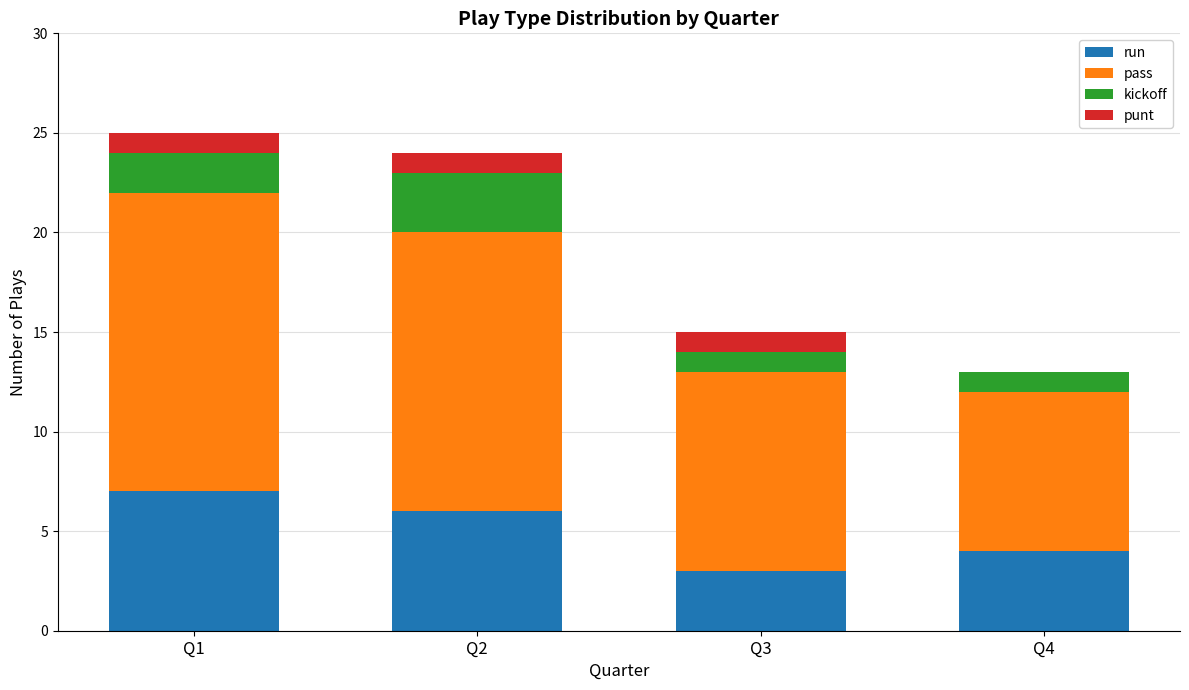

Reading left to right, what are the values for run?

Q1=7	Q2=6	Q3=3	Q4=4